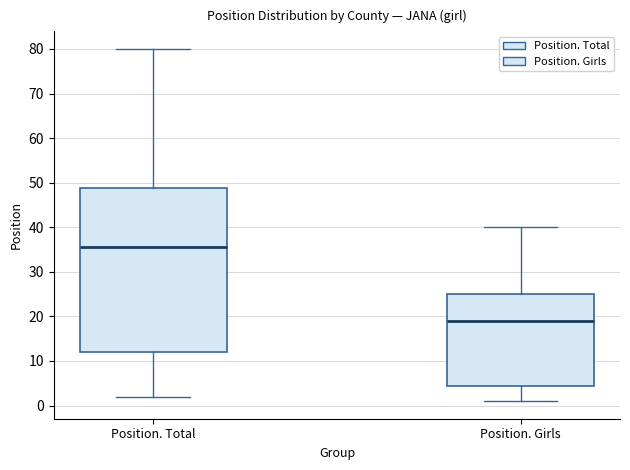

Comparing the boxes themselves (not the whiskers), which one is the tallest?

Position. Total